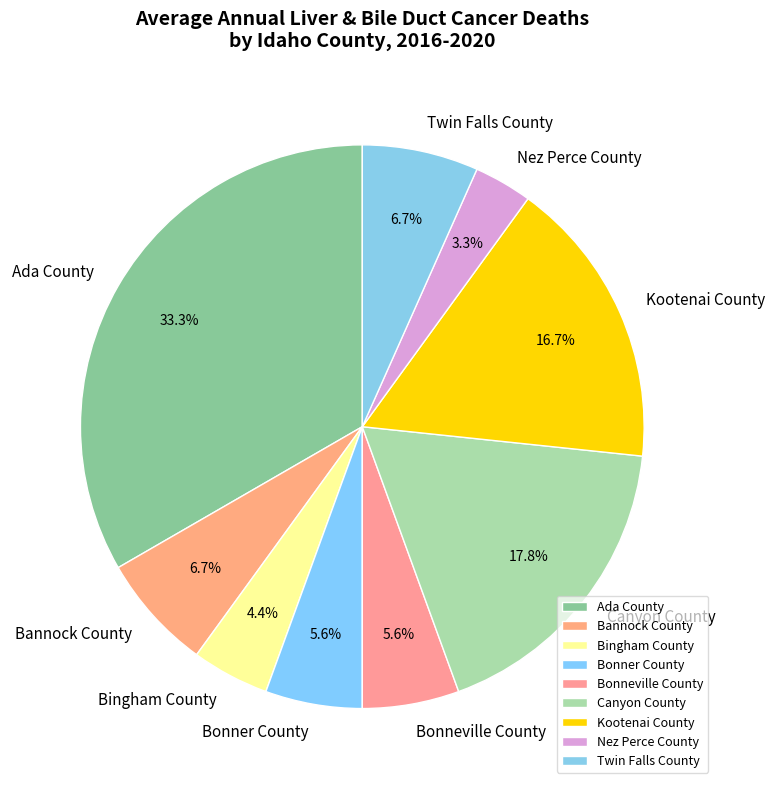

To the nearest percent, what percentage of the pie is Bannock County?

7%